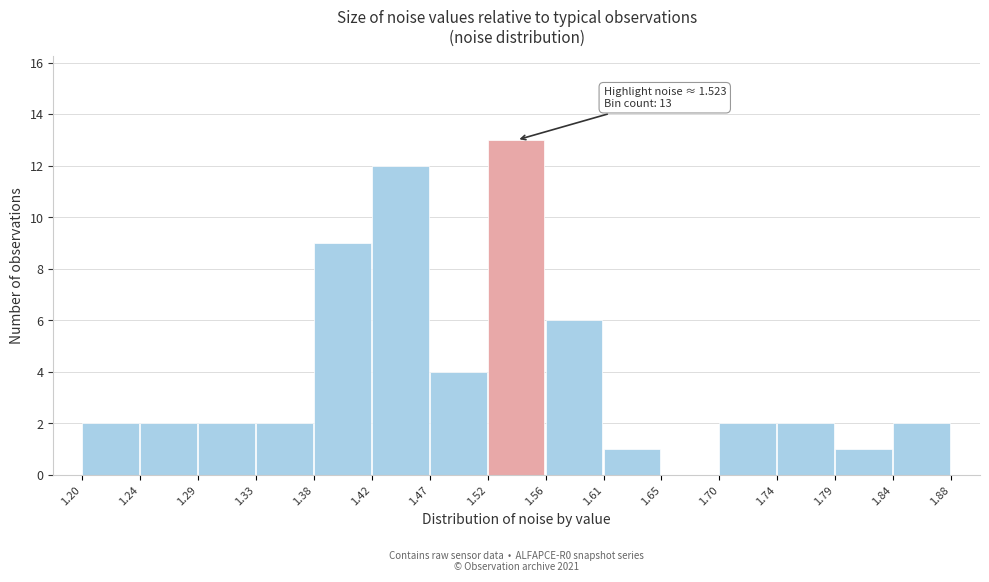

Which range on the x-axis has the tallest bar?

1.52 to 1.56